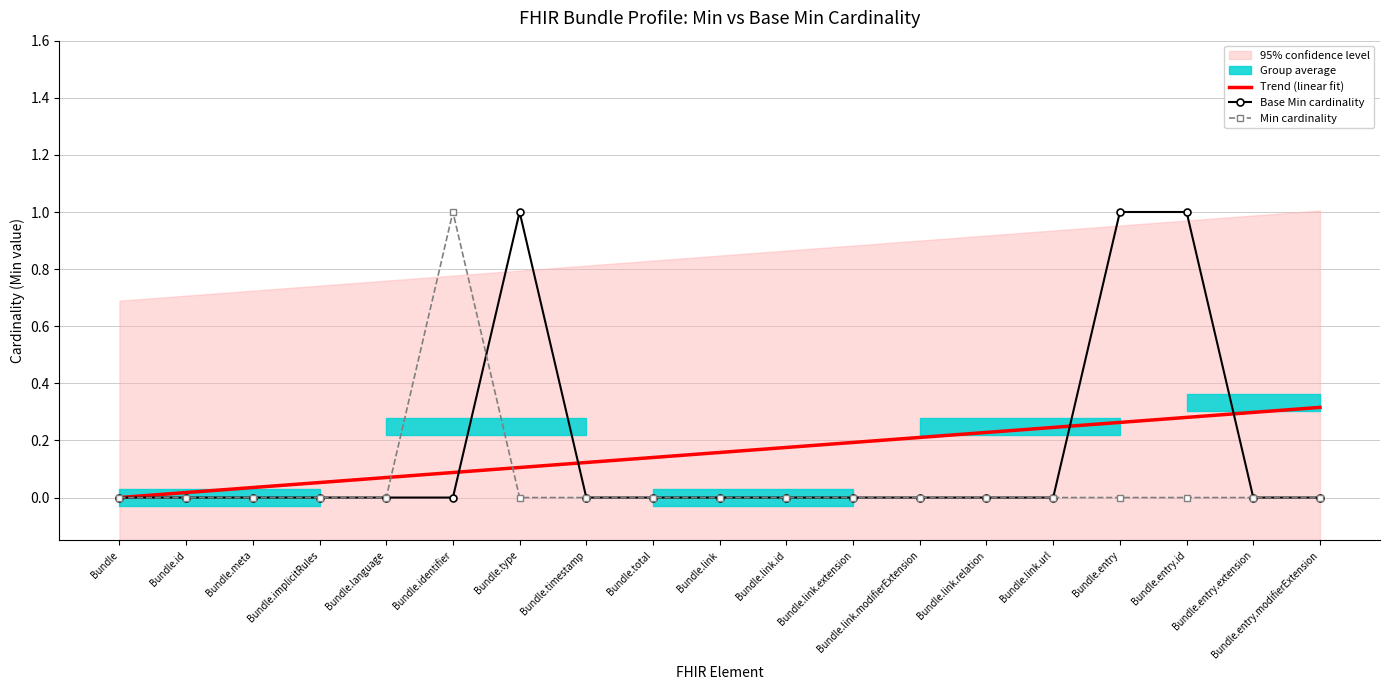

At which label does Trend (linear fit) reach its minimum?

Bundle